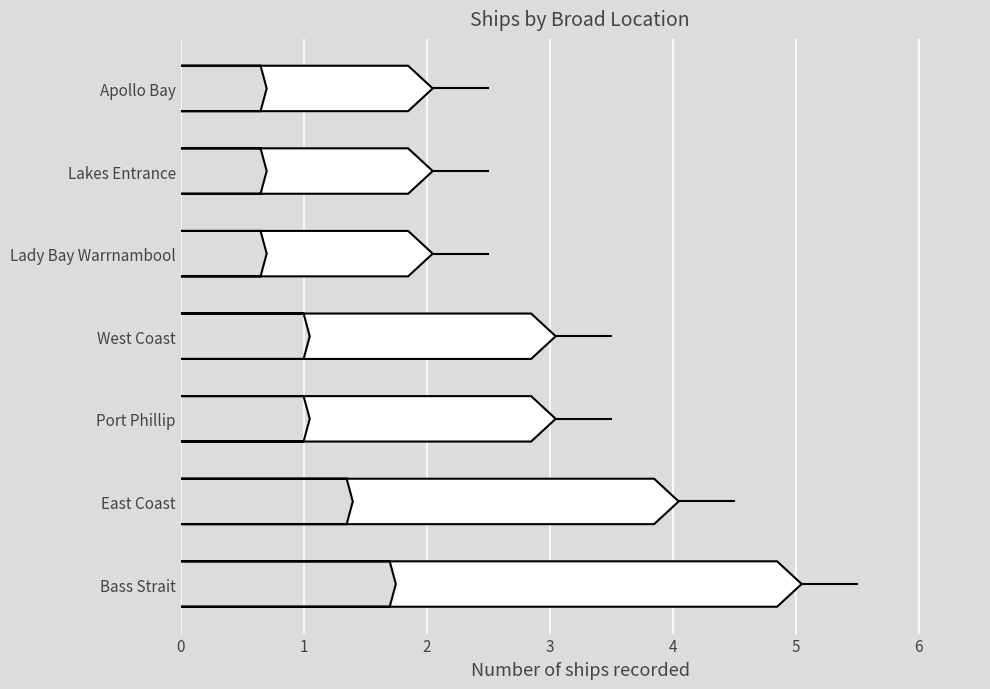

How many data points are less than 3?

3